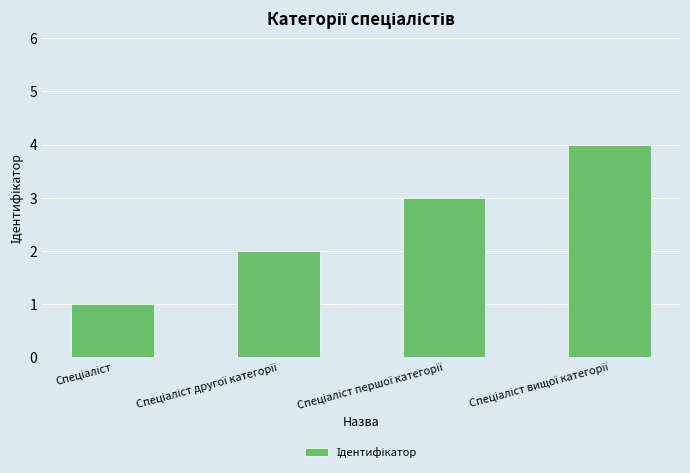

What is the difference between the maximum and minimum values?

3